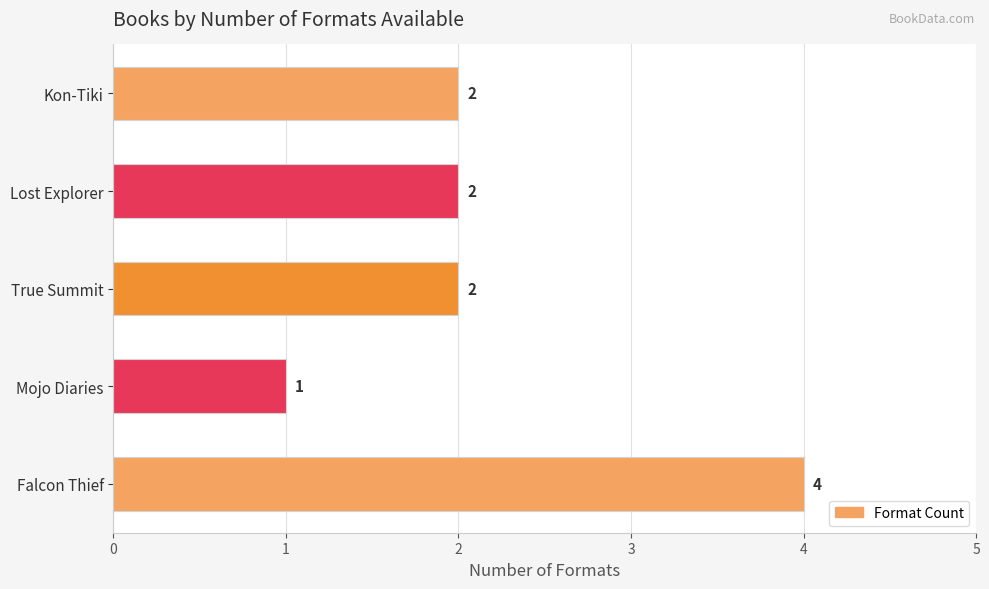

Is it true that the value at Kon-Tiki is 2?

True